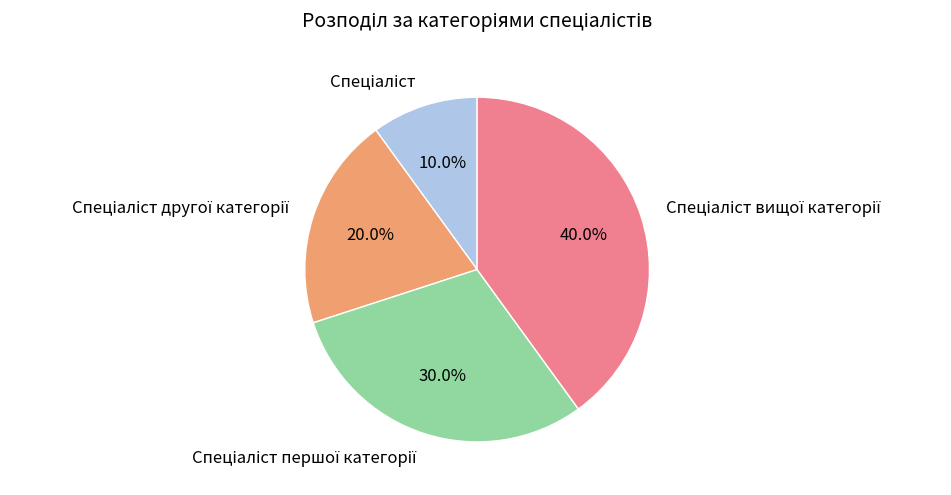

Is there any slice that represents more than half of the pie?

No